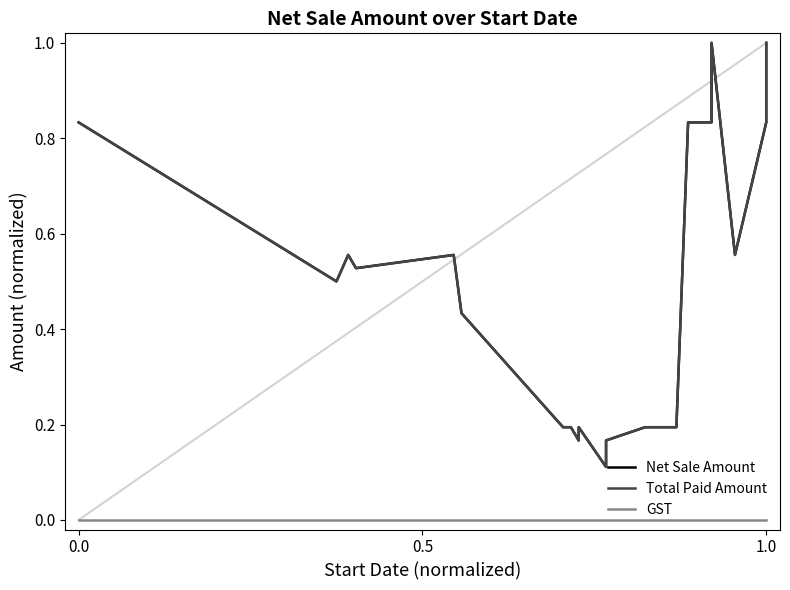

At how many categories does at least one series exceed 0?

25